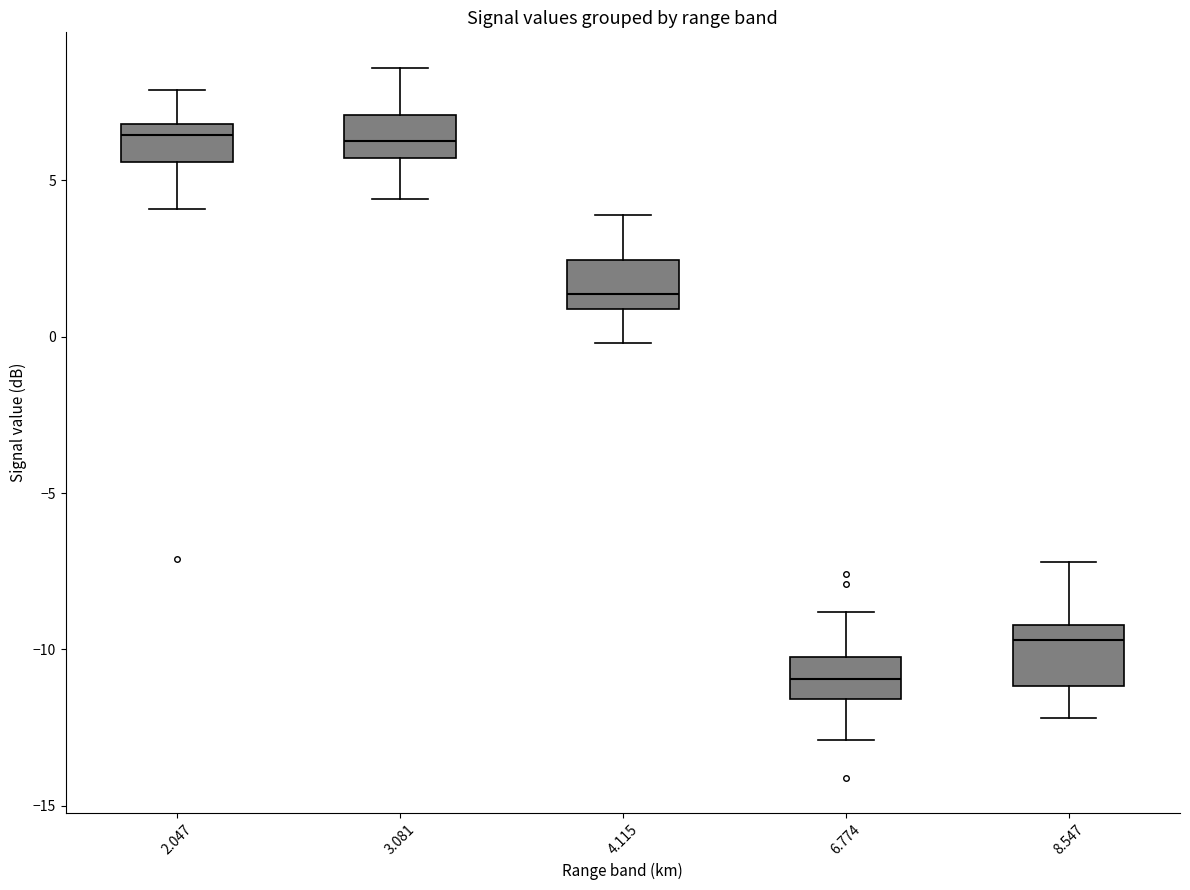

Reading left to right, read every box against the y-axis: the position of its median line, the range the box covers, and the ends of its whiskers. The values are not printed on the chart, so give them approximately, as read against the axis.

2.047: median 6.5, box 5.5 to 7.0, whiskers 4.0 to 8.0
3.081: median 6.5, box 5.5 to 7.0, whiskers 4.5 to 8.5
4.115: median 1.5, box 1.0 to 2.5, whiskers 0.0 to 4.0
6.774: median -11.0, box -11.5 to -10.0, whiskers -13.0 to -9.0
8.547: median -9.5, box -11.0 to -9.0, whiskers -12.0 to -7.0